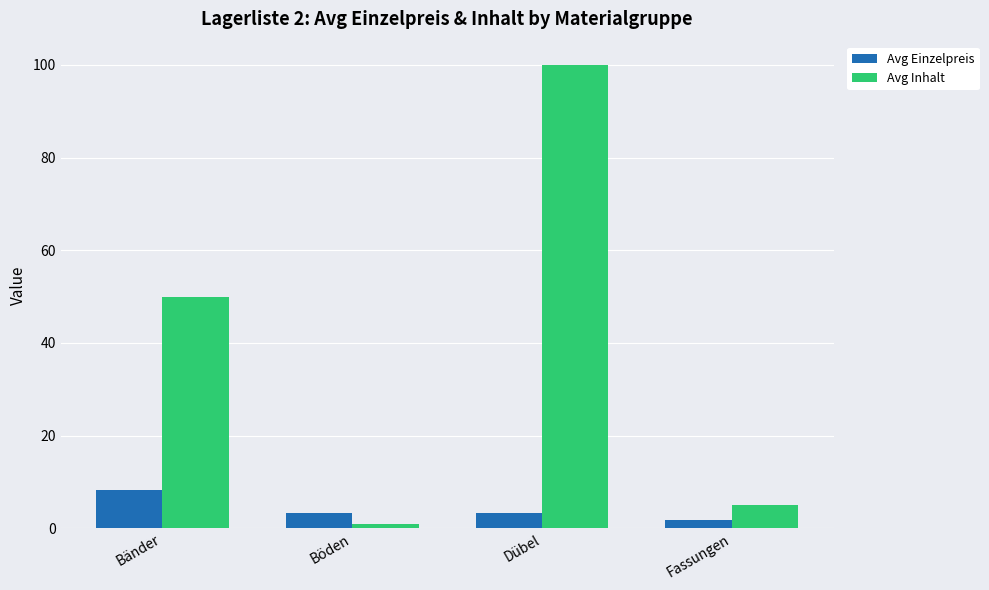

What is the maximum value shown in the chart?

100.0